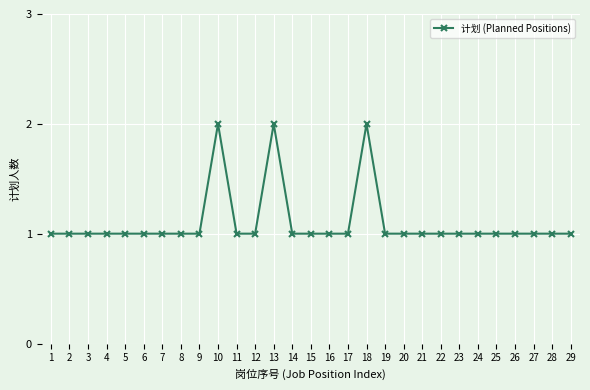

Does the chart have visible grid lines?

Yes